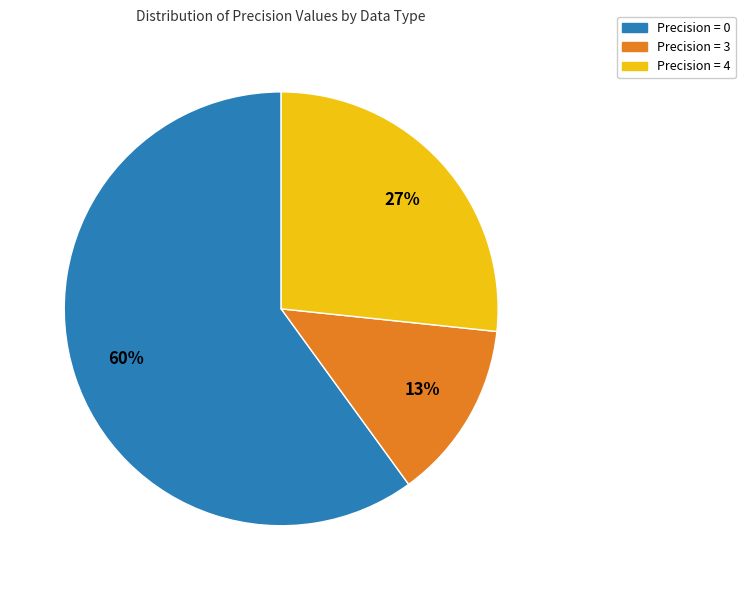

To the nearest percent, what is the average slice percentage?

33%